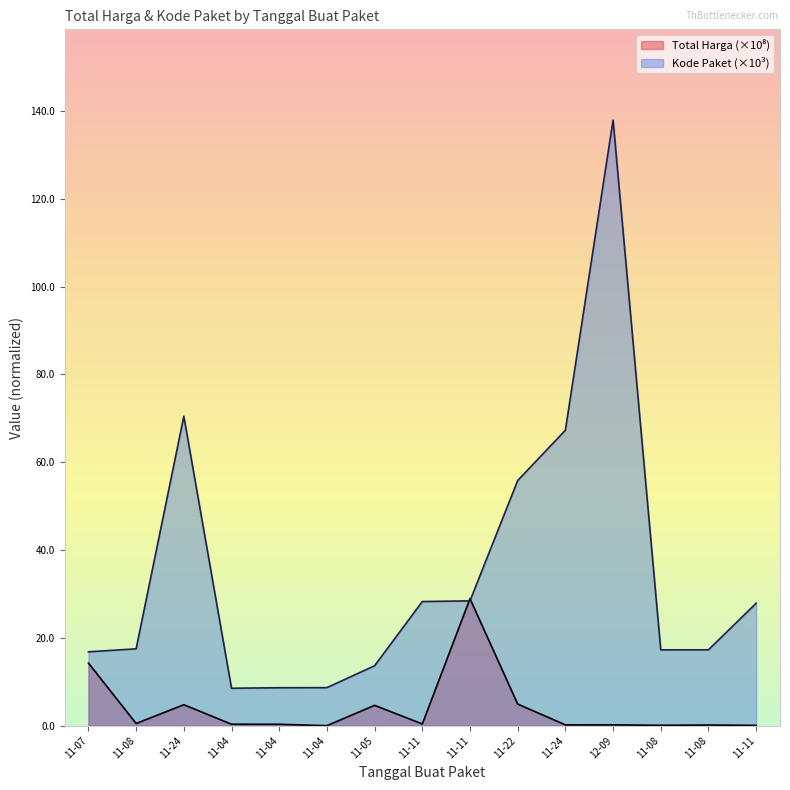

What is the label of the 6th point from the left?

11-04